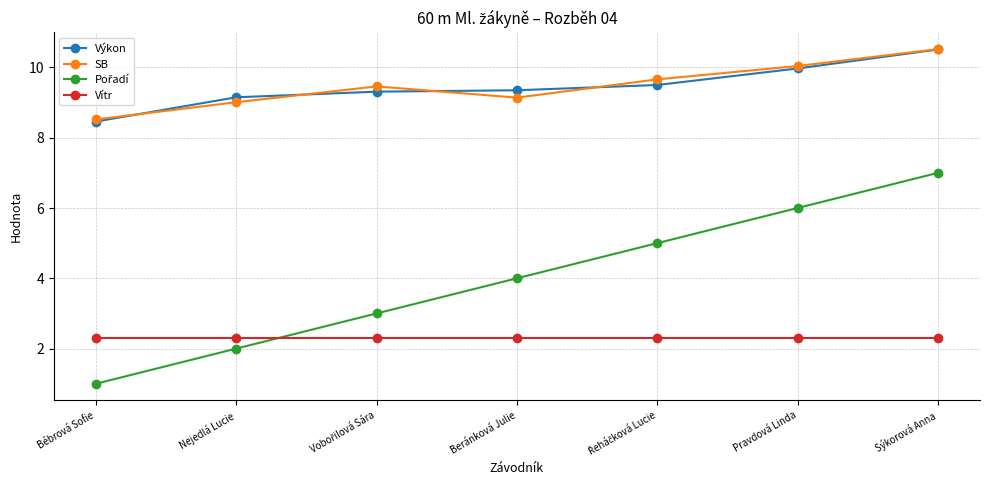

Count the number of categories in the chart.

7